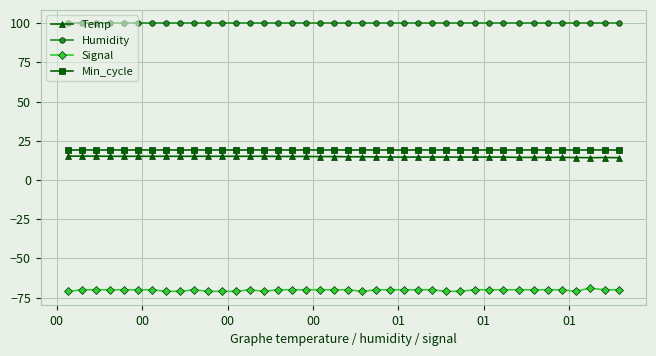

What is the sum of all Temp values?

591.9